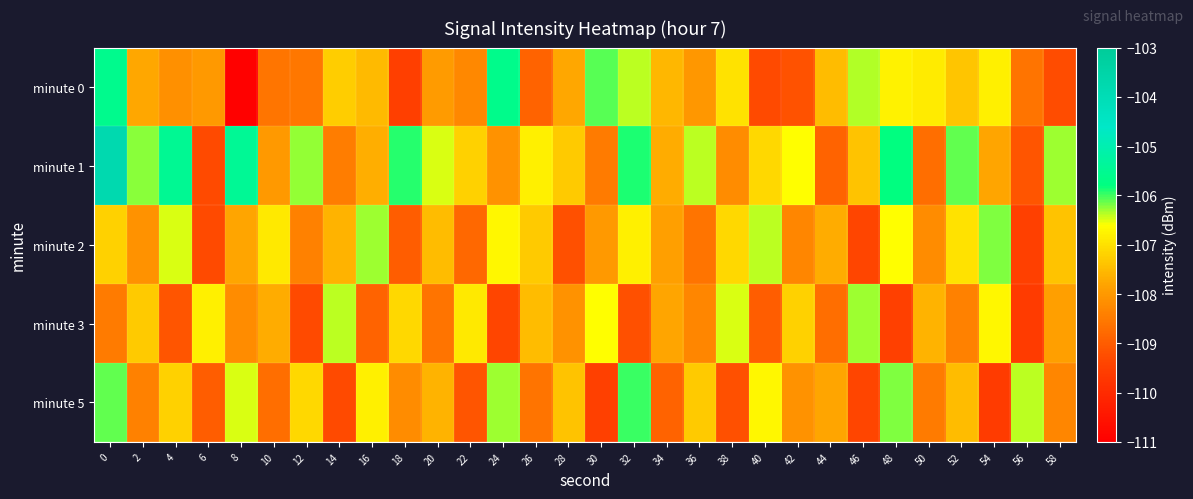

At 14, list the series in order from smallest to largest.

minute 5, minute 1, minute 2, minute 0, minute 3